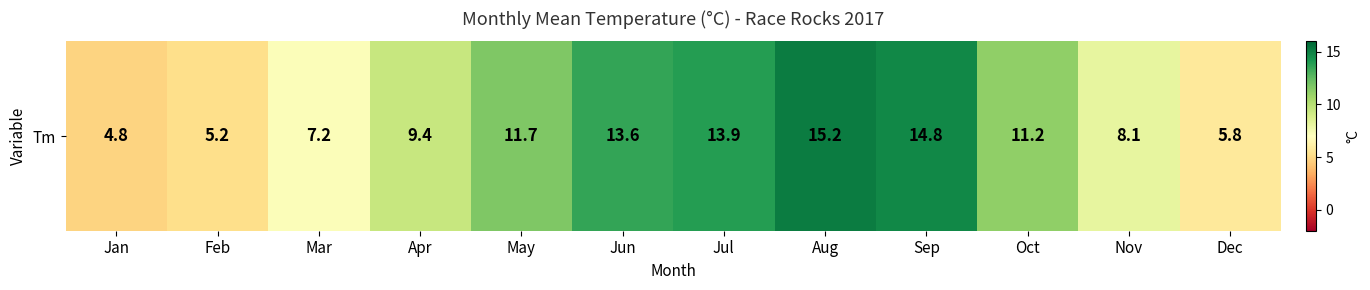

What is the approximate value at Jan?

4.8